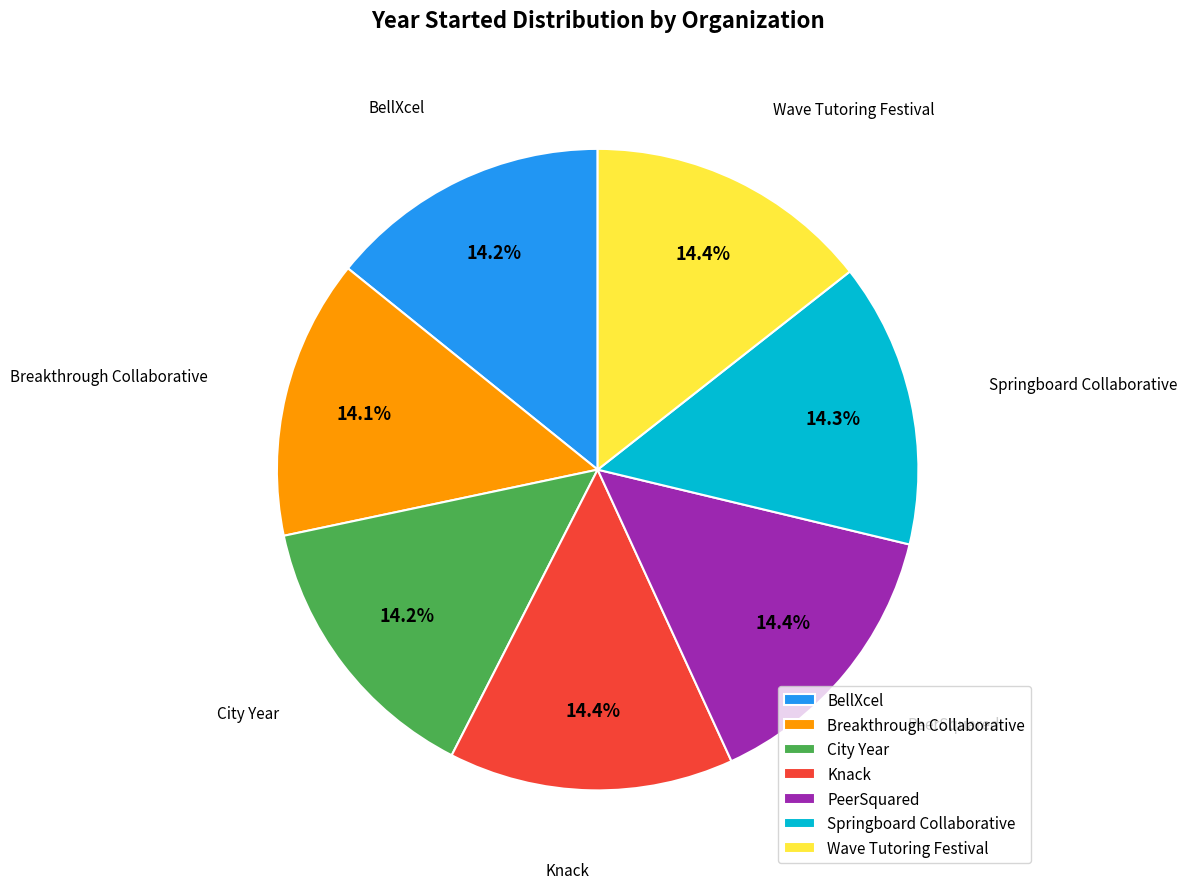

How much of the chart is everything except Breakthrough Collaborative?

85.9%